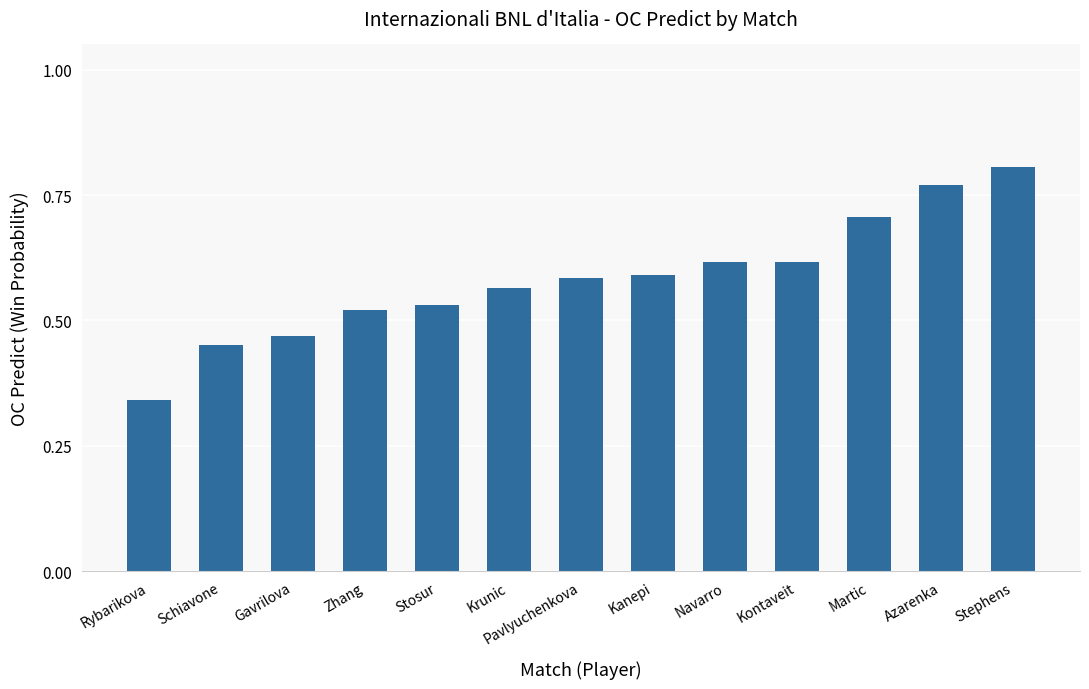

Which has a higher value, Krunic or Stosur?

Krunic